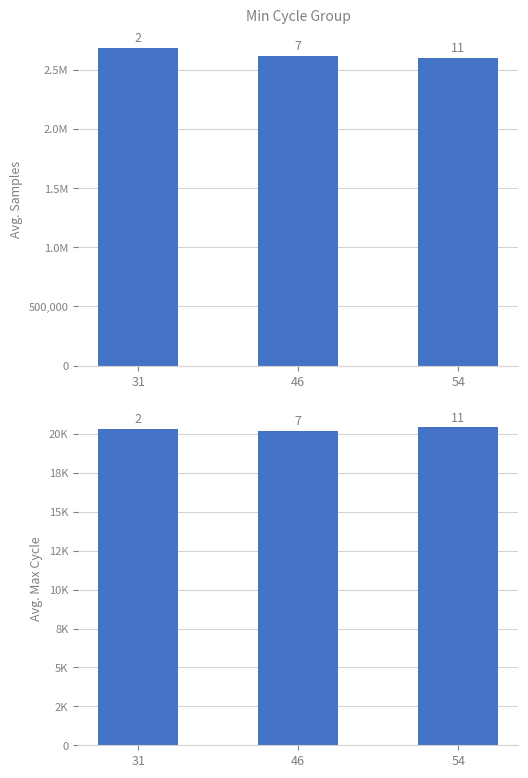

The value of Avg. Max Cycle at 54 is 27039.2. True or false?

False